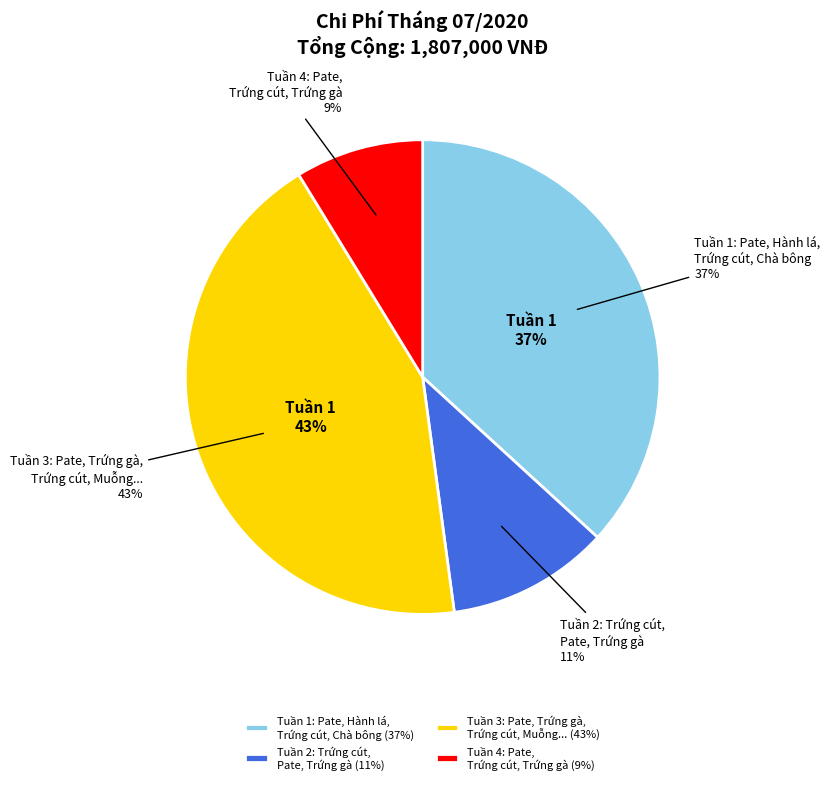

What portion of the pie excludes 25/07 (Pate, Trứng cút, Trứng gà)?

91.3%